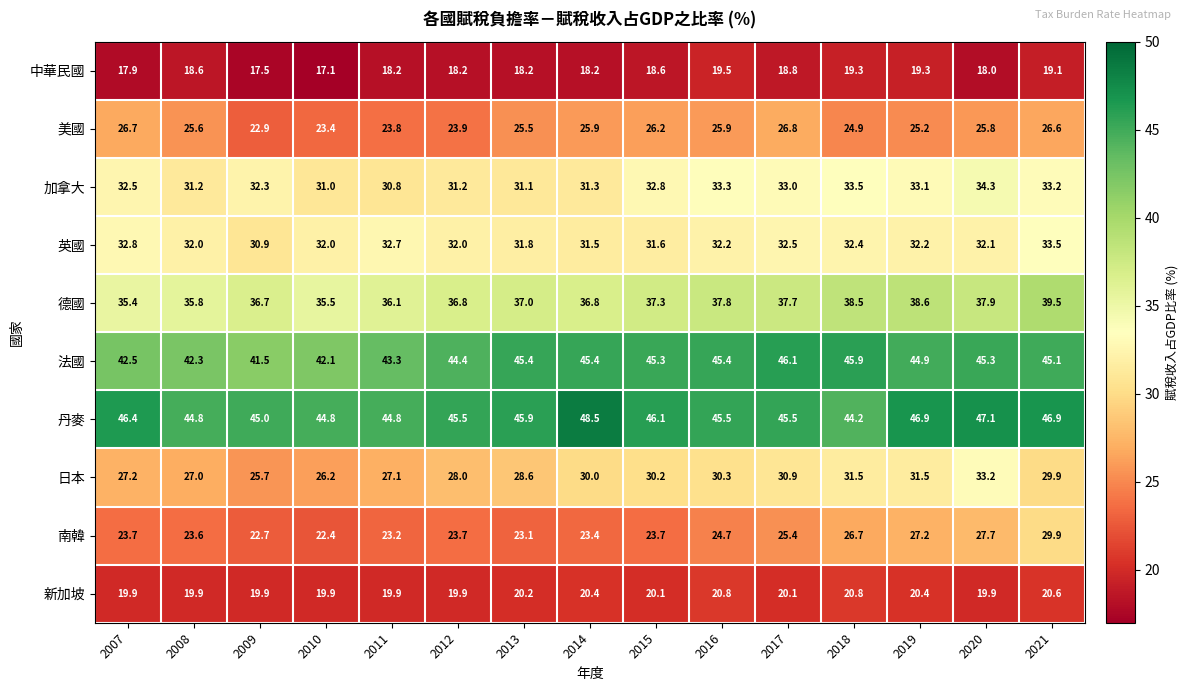

Which series changed the most between 2008 and 2010?

美國